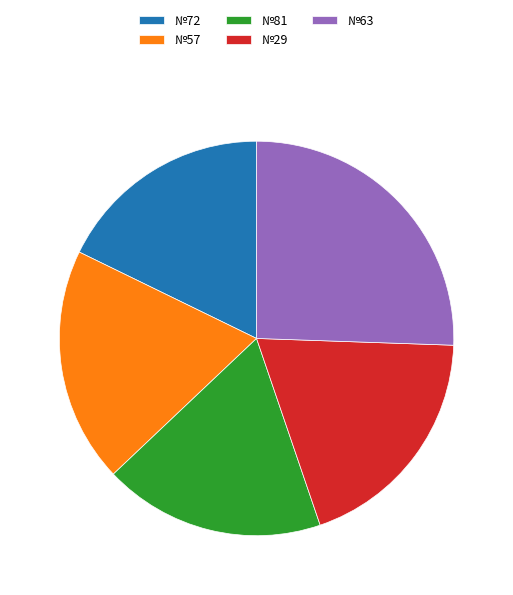

Does any single category account for the majority?

No